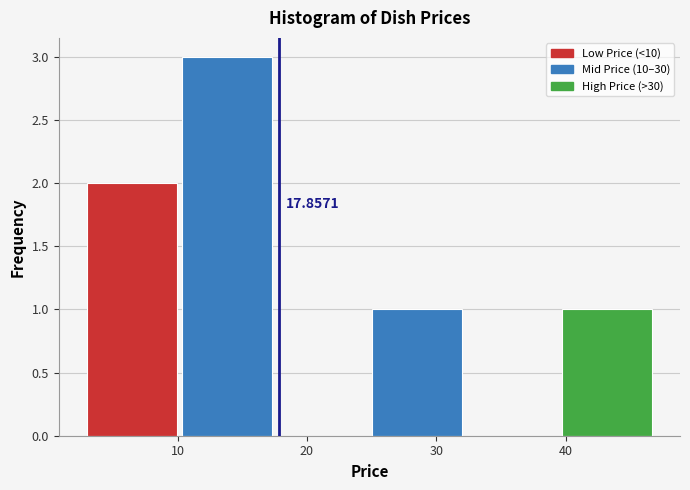

Over which range of the x-axis is the bar tallest?

10 to 18